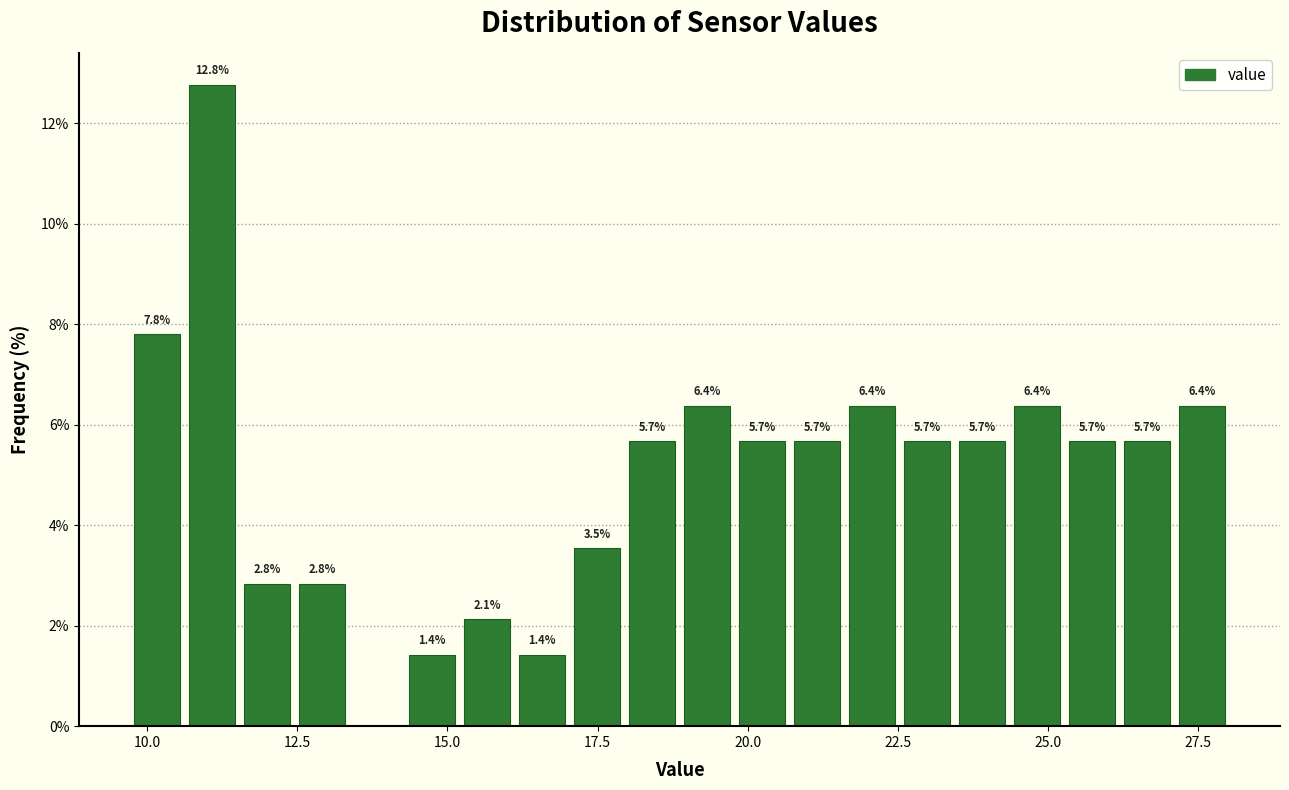

Read against the x-axis, roughly where is the centre of the tallest bar?

11.0